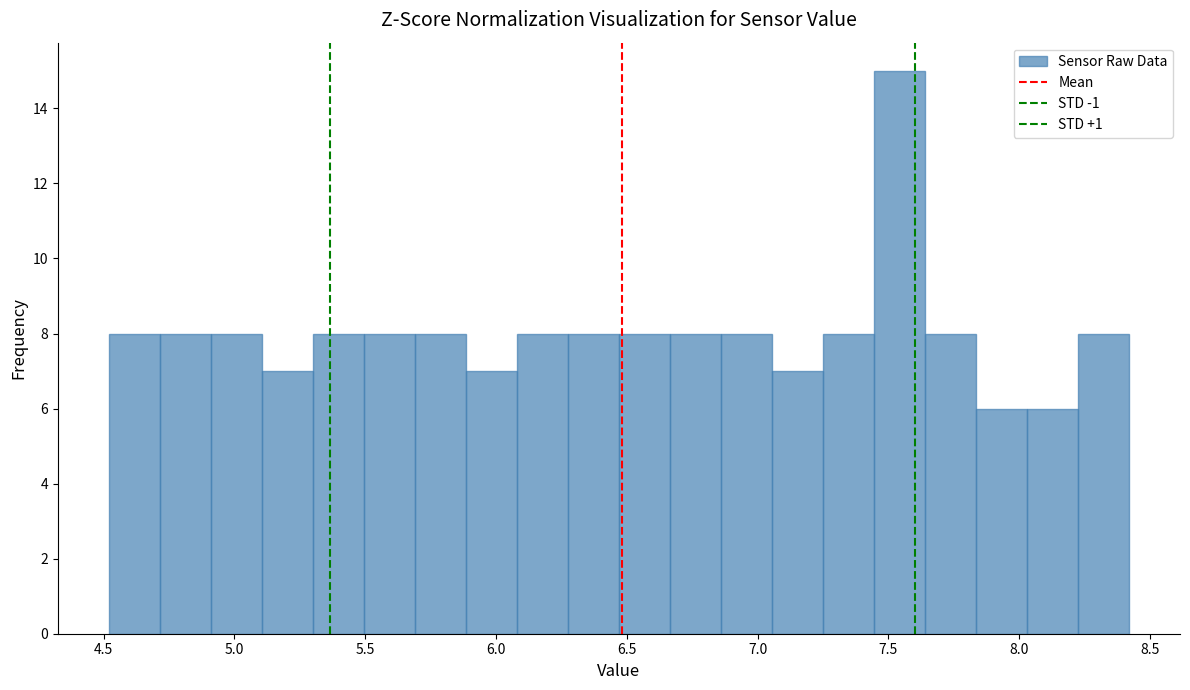

Around what value on the x-axis is the tallest bar? Give the approximate position of its centre, as read against the axis.

7.55